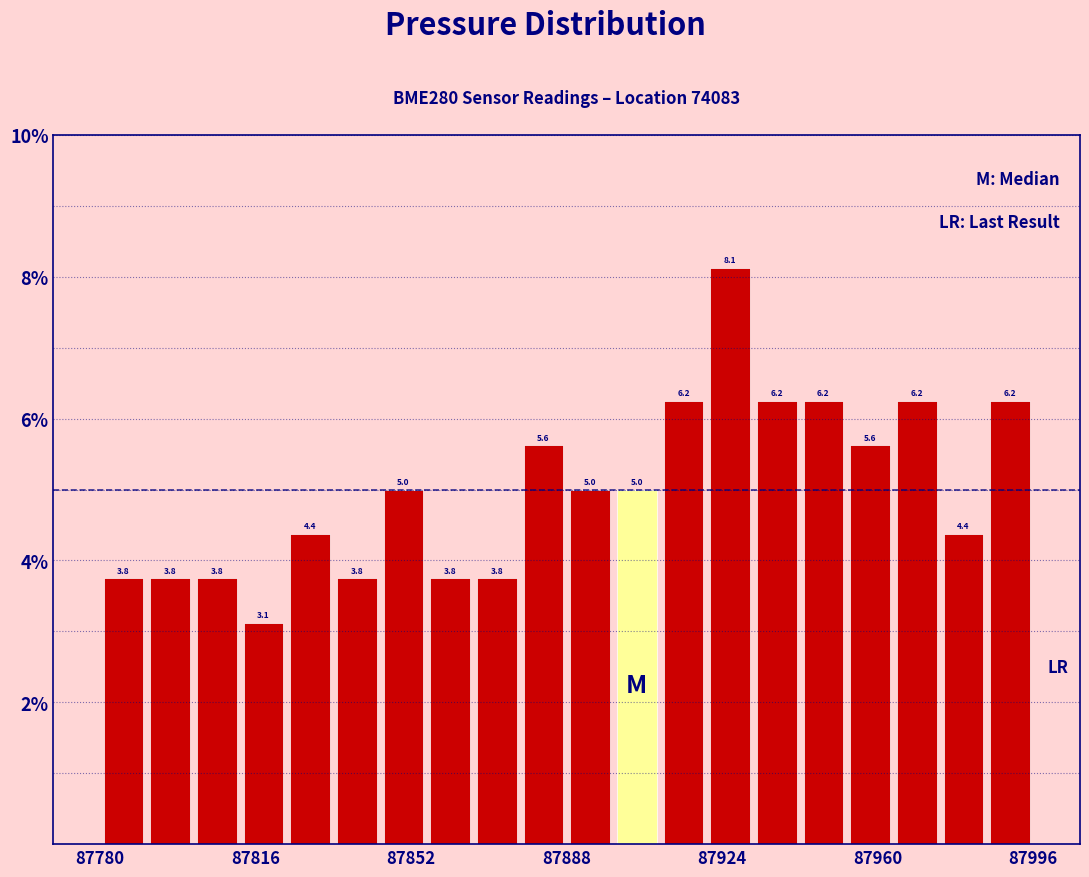

Around what value on the x-axis is the tallest bar? Give the approximate position of its centre, as read against the axis.

87925